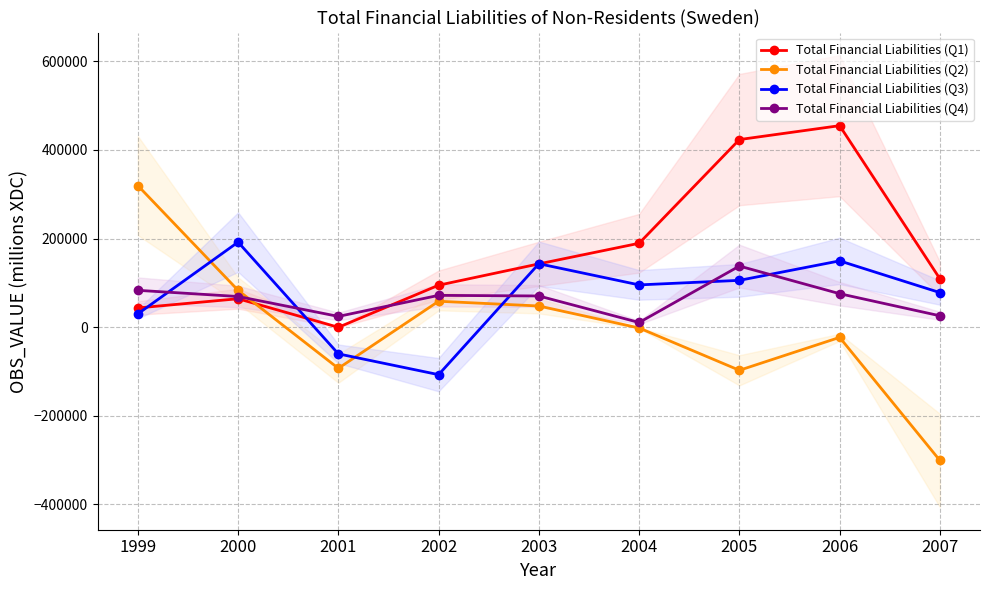

Reading left to right, list all the values displayed in this chart.

Total Financial Liabilities (Q1): 1999=43388	2000=64109	2001=-322	2002=94638	2003=142781	2004=189283	2005=423272	2006=454685	2007=109149
Total Financial Liabilities (Q2): 1999=319470	2000=83088	2001=-92941	2002=58463	2003=47742	2004=-1910	2005=-97344	2006=-23096	2007=-300827
Total Financial Liabilities (Q3): 1999=29948	2000=191882	2001=-60275	2002=-107196	2003=143119	2004=95351	2005=105608	2006=149582	2007=77965
Total Financial Liabilities (Q4): 1999=83088	2000=69155	2001=24239	2002=71754	2003=70360	2004=10517	2005=137862	2006=75489	2007=25652